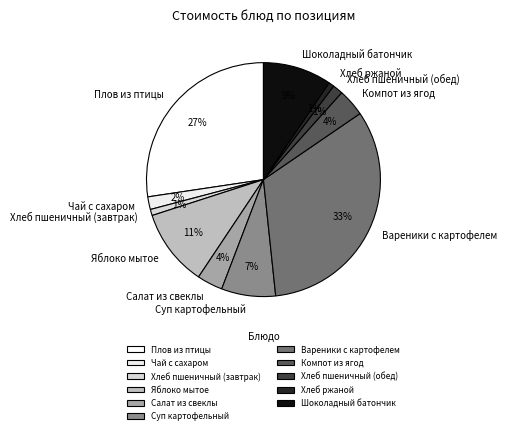

The Вареники с картофелем slice represents 33% of the pie. True or false?

True